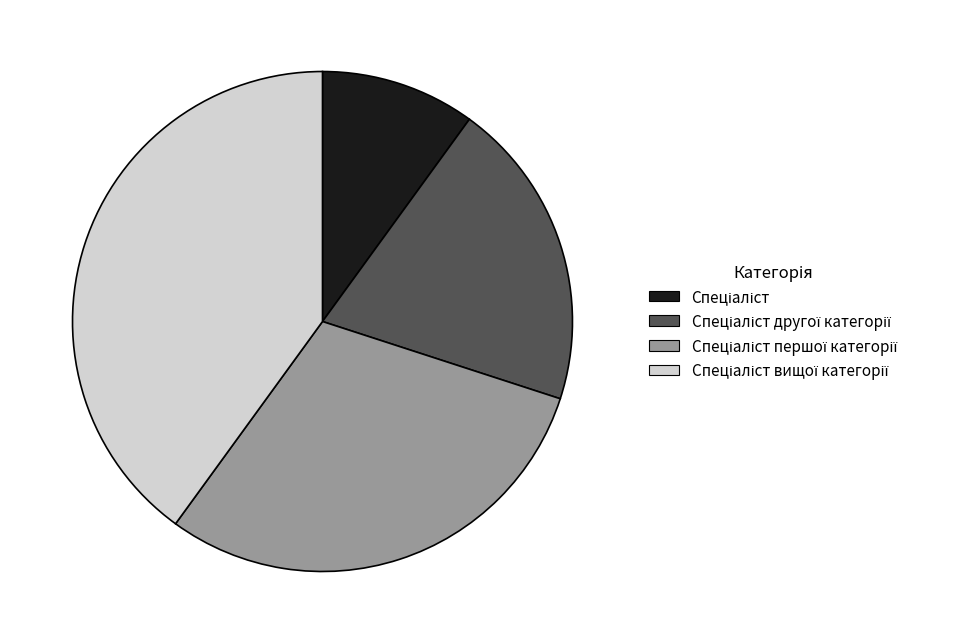

Is there a majority slice in this chart?

No